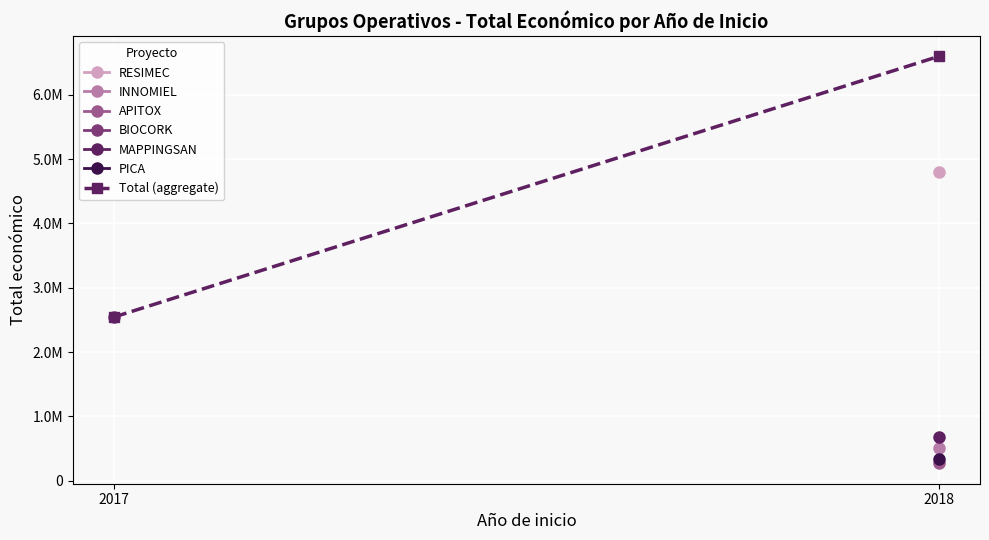

How many data points are less than 6595991?

1